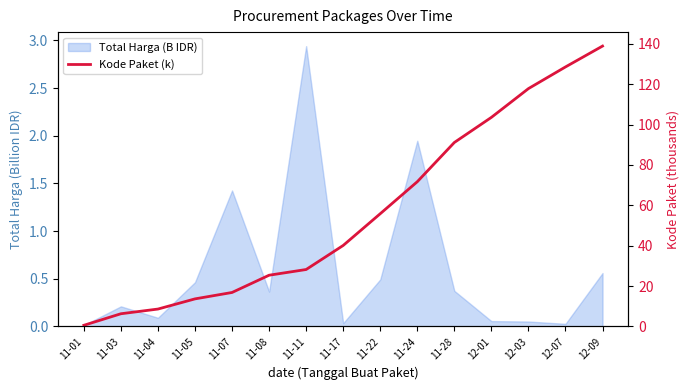

Reading left to right, list all the values displayed in this chart.

11-01=0.6	11-03=6.3	11-04=8.6	11-05=13.7	11-07=16.8	11-08=25.4	11-11=28.2	11-17=40.1	11-22=55.8	11-24=71.7	11-28=91.1	12-01=103.5	12-03=117.8	12-07=128.5	12-09=138.8